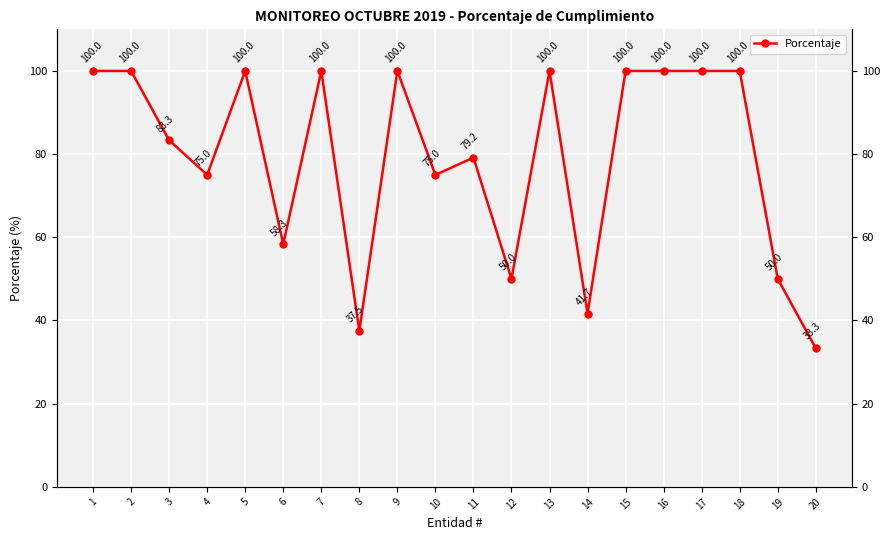

Is it true that the value at 10 is 75.0?

True